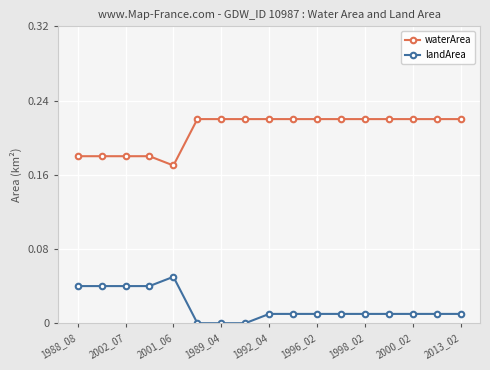

True or false: landArea and waterArea intersect in this chart.

False